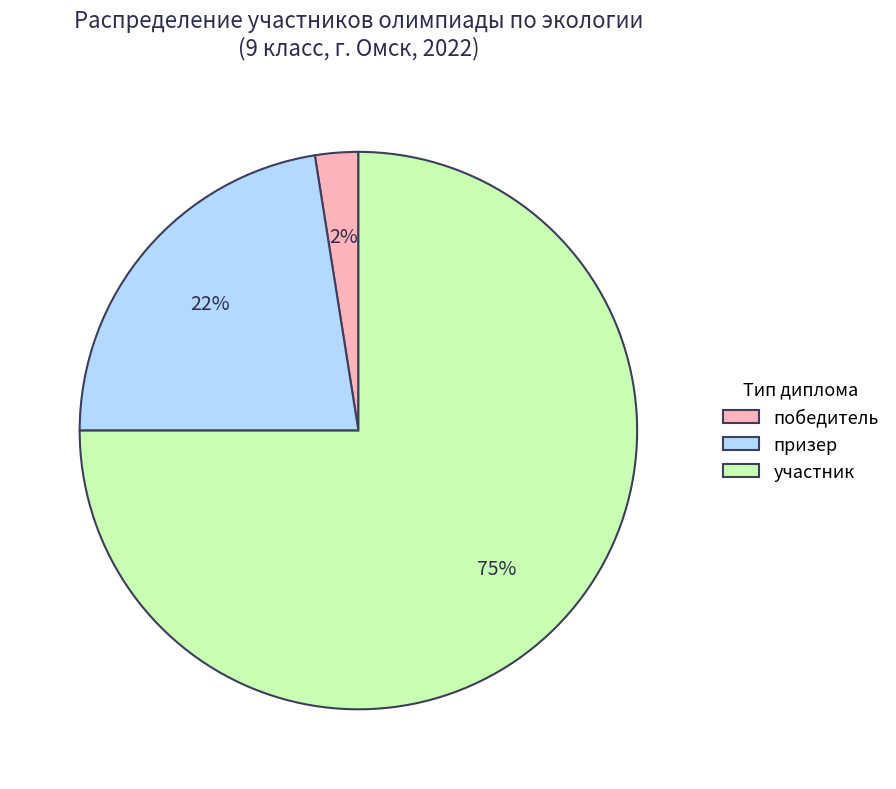

Rank the categories by value from highest to lowest.

участник, призер, победитель